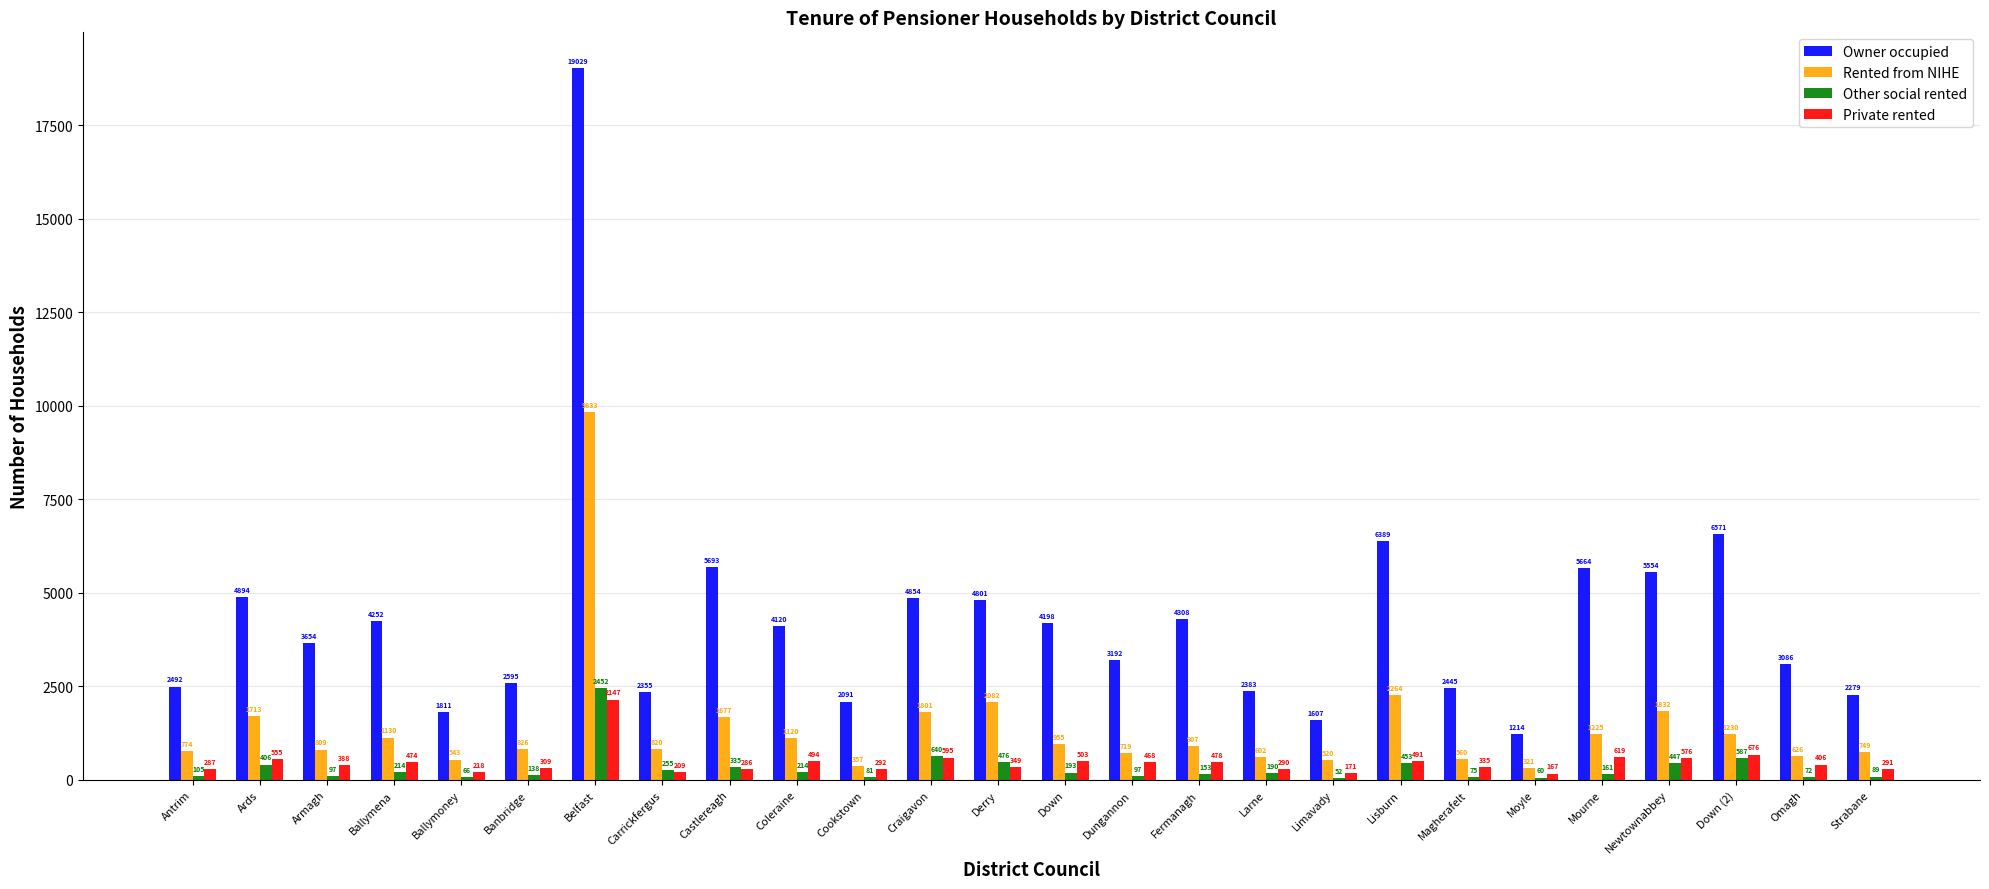

Which series has the largest total across all categories?

Owner occupied